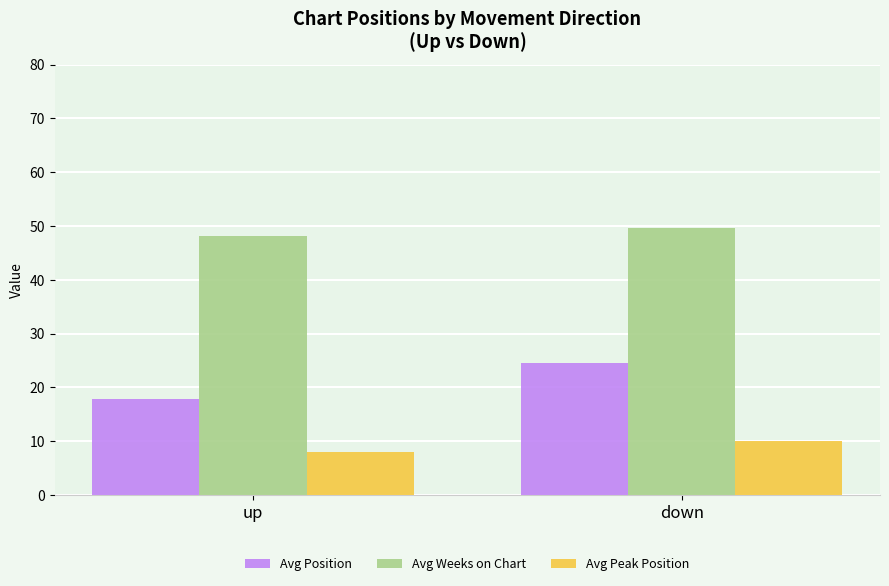

What is the sum of all Avg Position values?

42.5